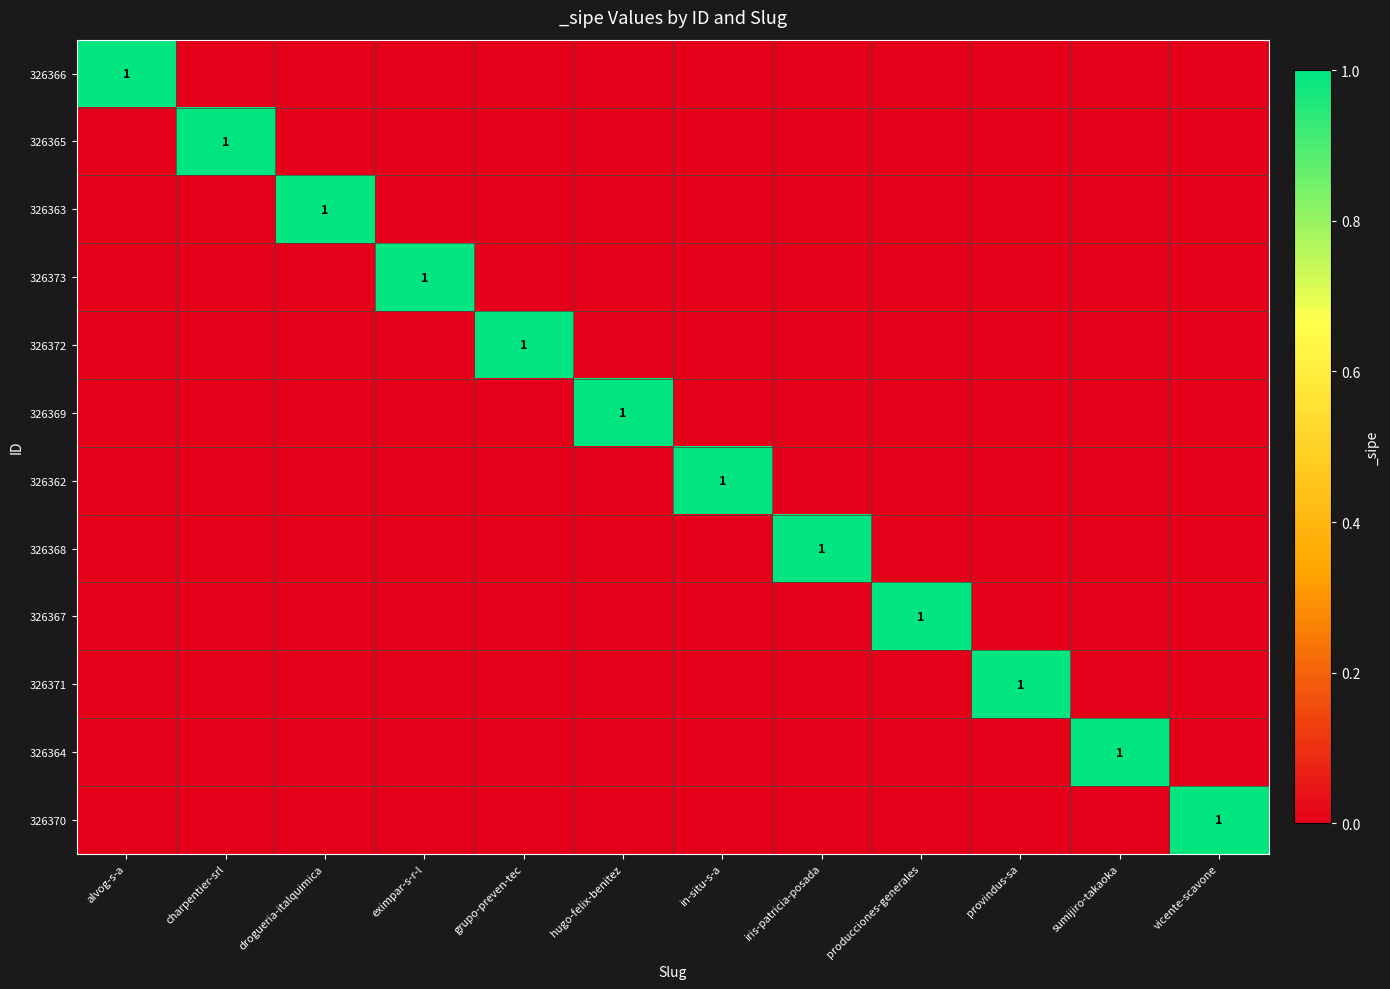

Which category has the lowest value in the 326366 series?

charpentier-srl